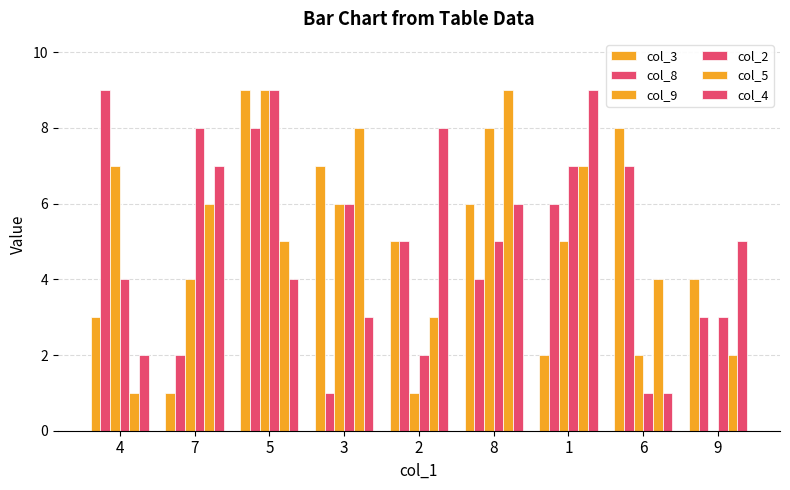

How many groups of bars are there?

9